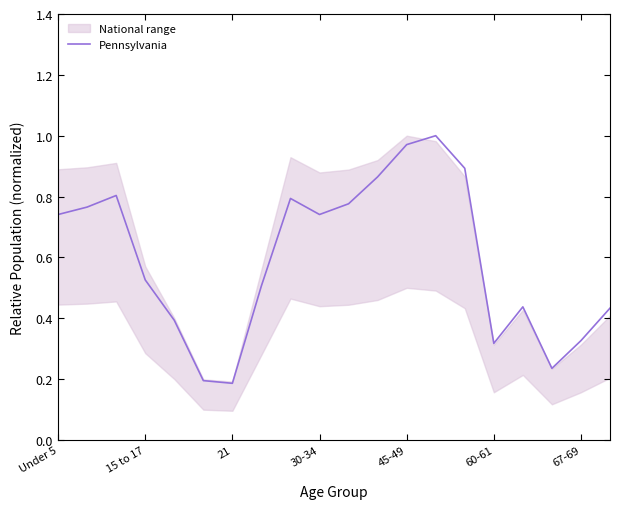

The Pennsylvania series shows 0.5 at 67-69. True or false?

False